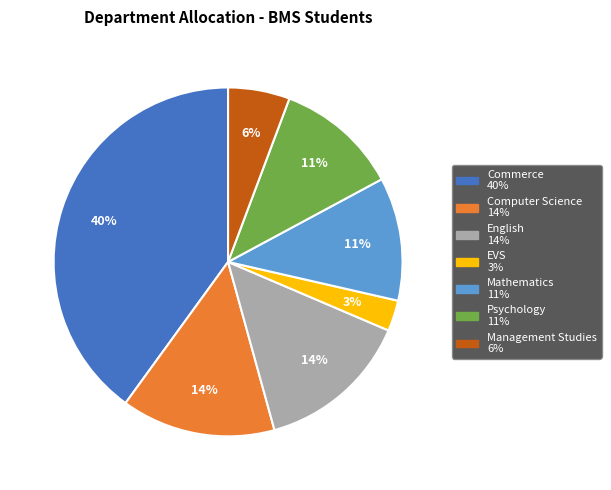

Is there a majority slice in this chart?

No